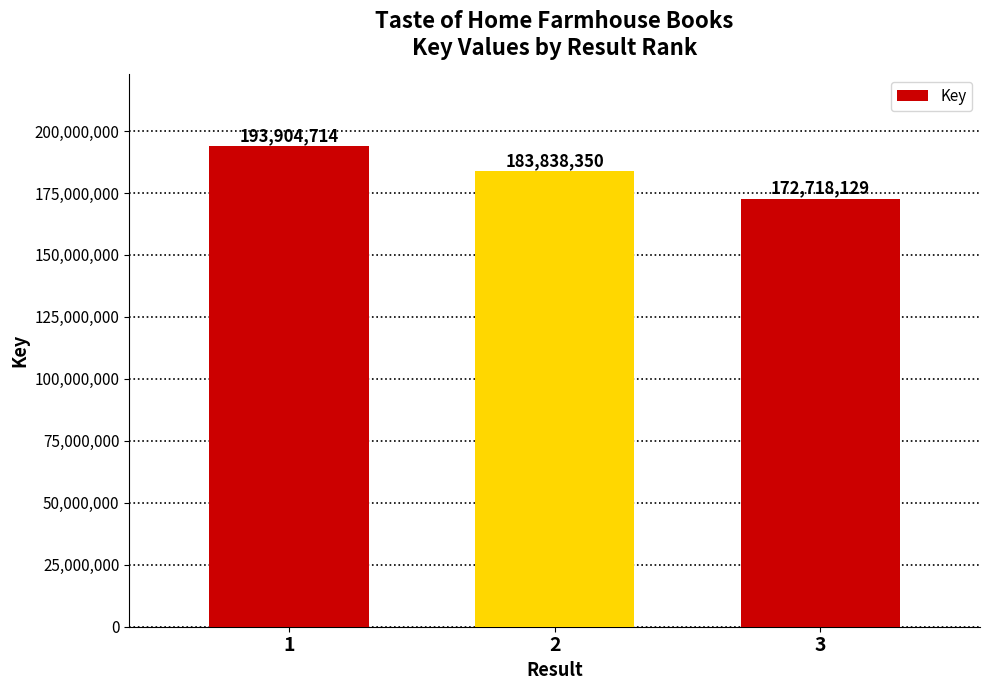

Does the chart contain any negative values?

No